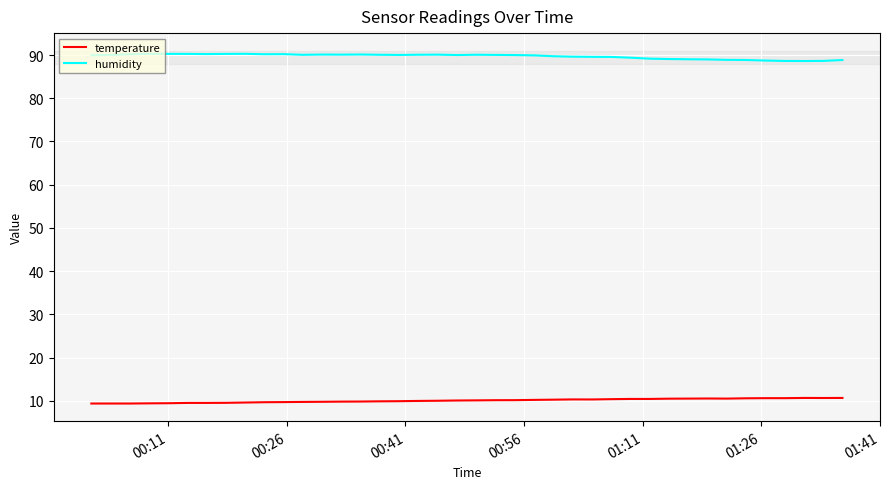

What is the lowest value of the humidity series?

88.6